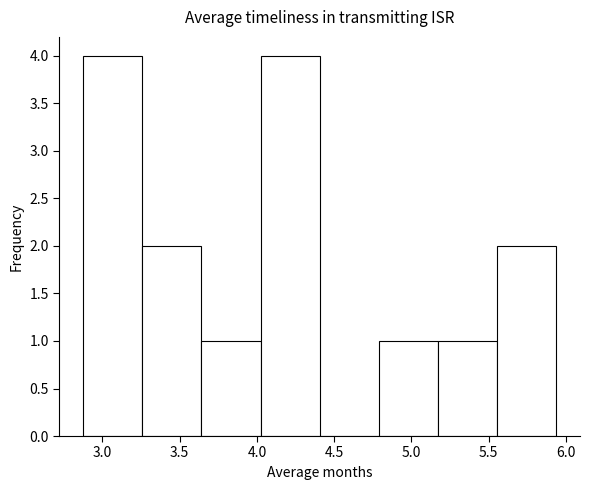

How tall is the bar that spans 3.65 to 4.00 on the x-axis? Neither the bar edges nor the heights are printed on the chart, so give them approximately, as read against the axes.

1